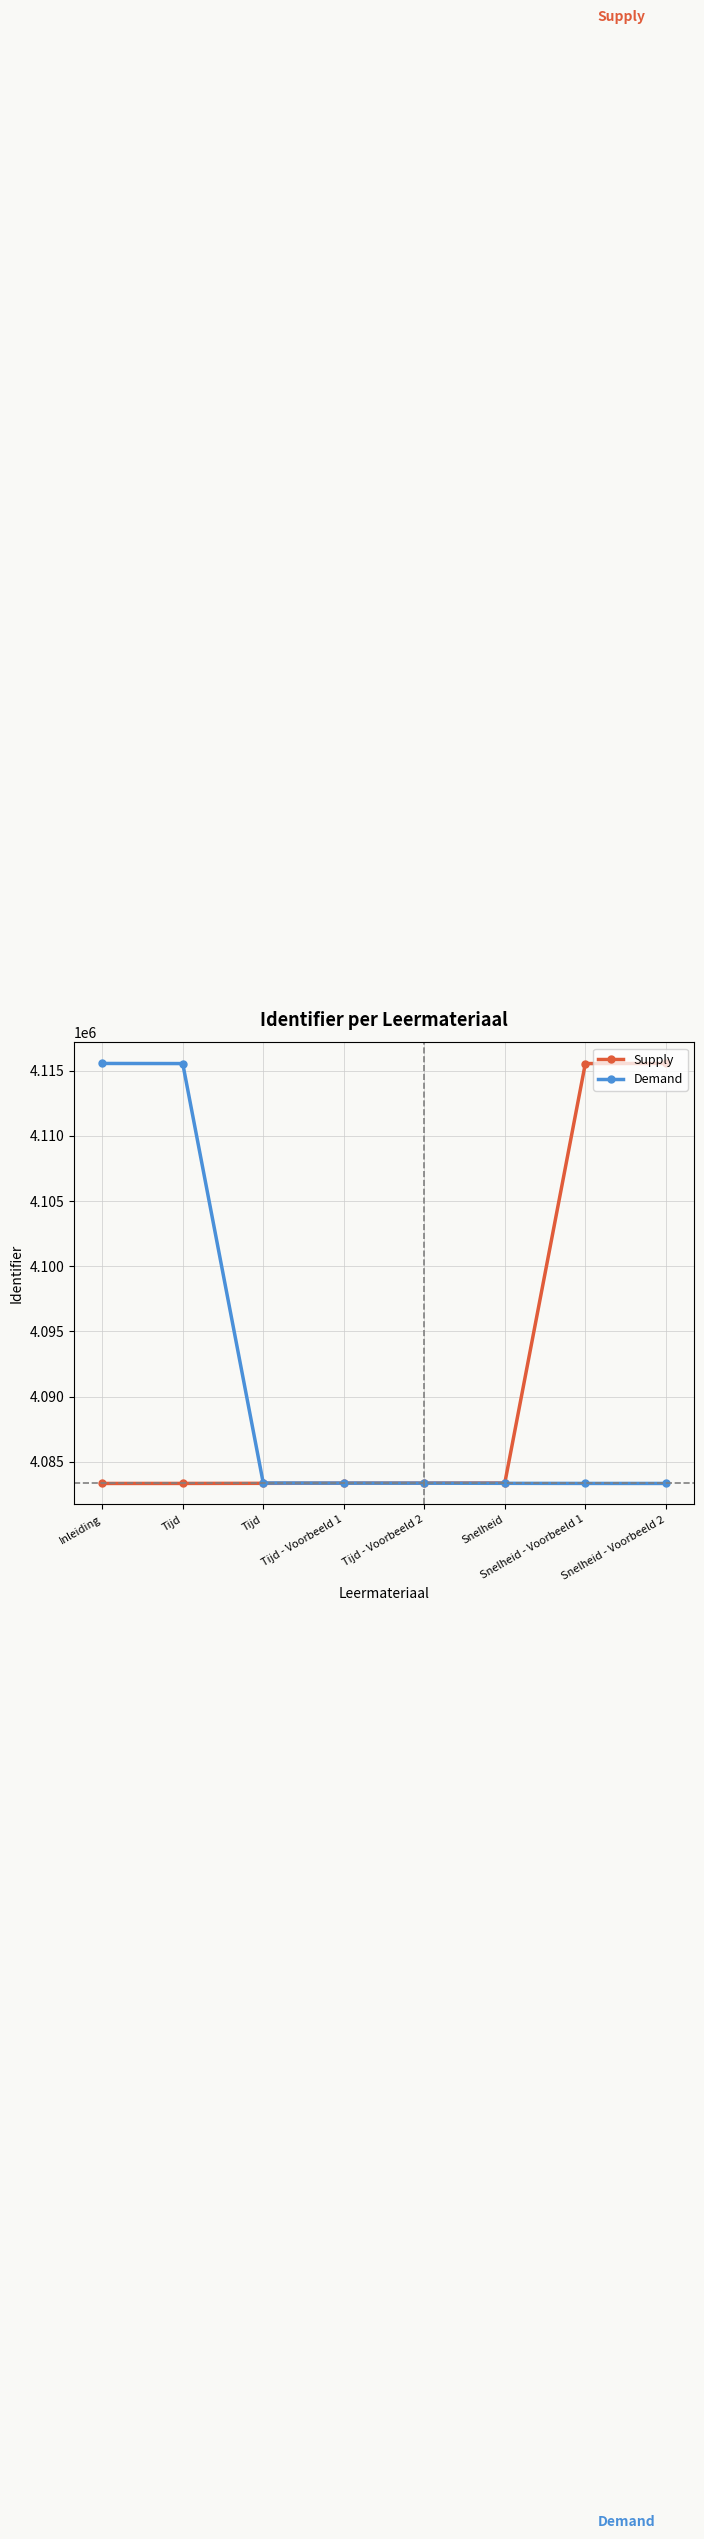

Reading left to right, extract all data points from this chart.

Supply: 4083331	4083333	4083341	4083353	4083357	4083365	4115551	4115559
Demand: 4115559	4115551	4083365	4083357	4083353	4083341	4083333	4083331